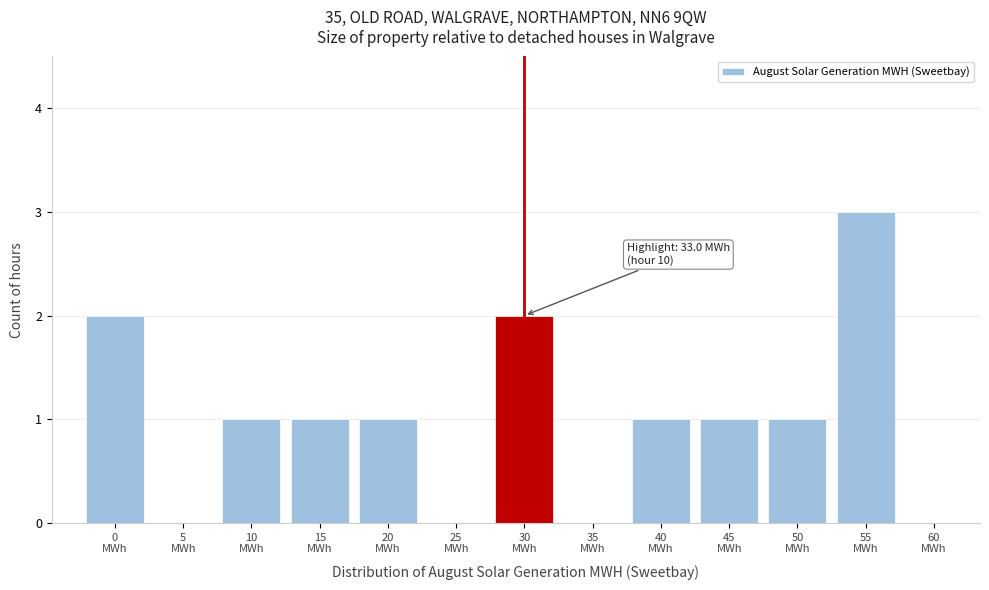

What is the greatest value displayed?

3